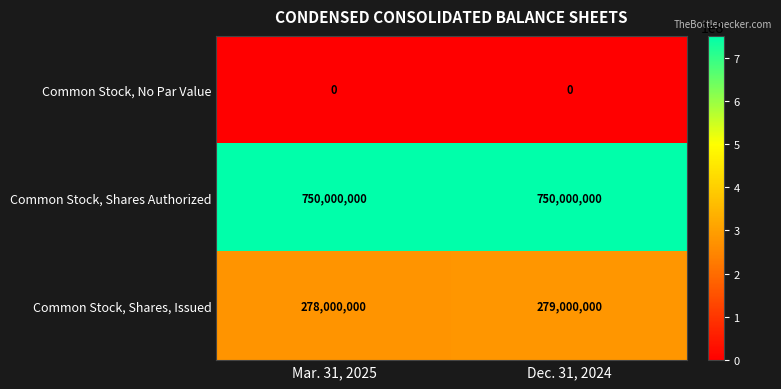

What is the spread (max minus min) of values at Mar. 31, 2025?

750000000